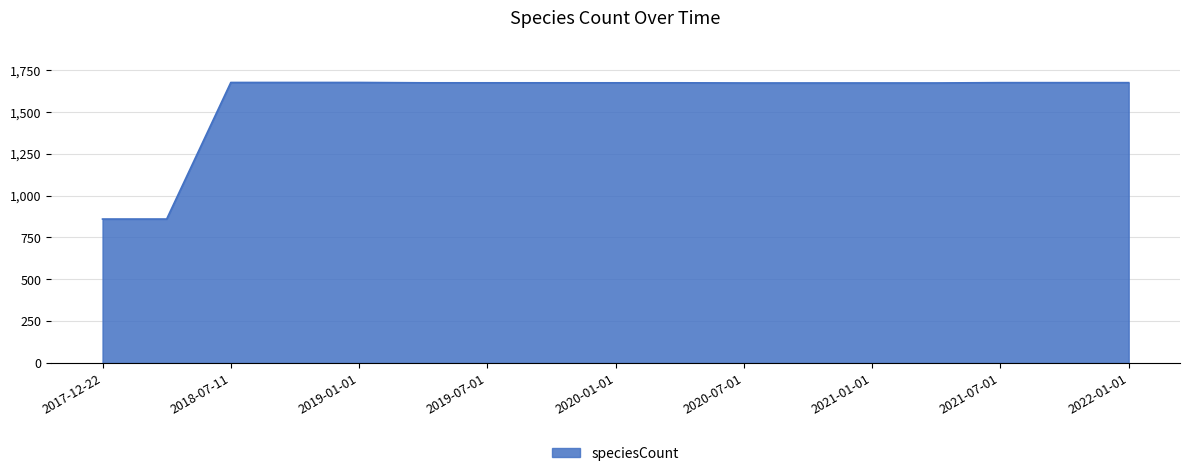

What is the difference between the maximum and minimum values?

816